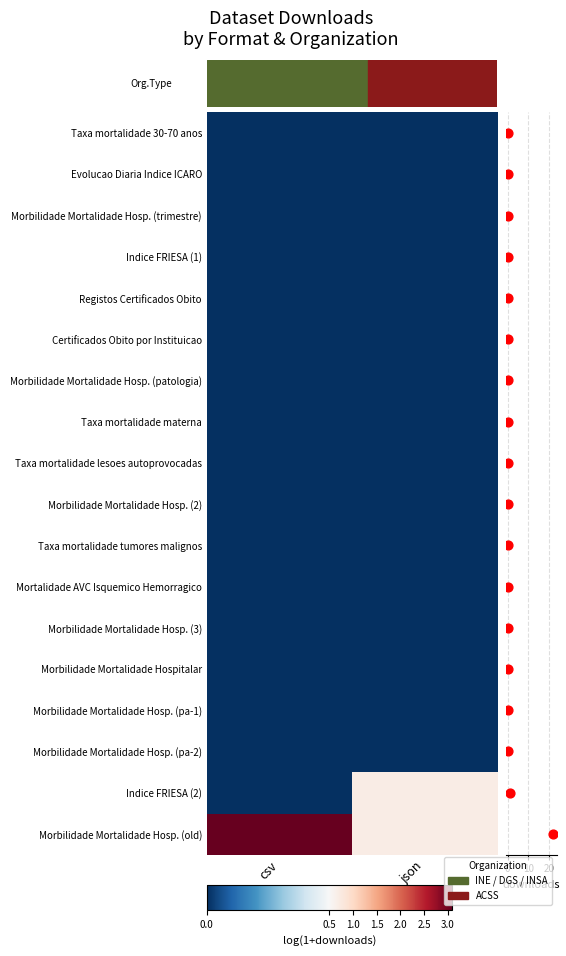

Rank the series by their maximum value, from highest to lowest.

Morbilidade Mortalidade Hosp. (old), Indice FRIESA (2), Taxa mortalidade 30-70 anos, Evolucao Diaria Indice ICARO, Morbilidade Mortalidade Hosp. (trimestre), Indice FRIESA (1), Registos Certificados Obito, Certificados Obito por Instituicao, Morbilidade Mortalidade Hosp. (patologia), Taxa mortalidade materna, Taxa mortalidade lesoes autoprovocadas, Morbilidade Mortalidade Hosp. (2), Taxa mortalidade tumores malignos, Mortalidade AVC Isquemico Hemorragico, Morbilidade Mortalidade Hosp. (3), Morbilidade Mortalidade Hospitalar, Morbilidade Mortalidade Hosp. (pa-1), Morbilidade Mortalidade Hosp. (pa-2)